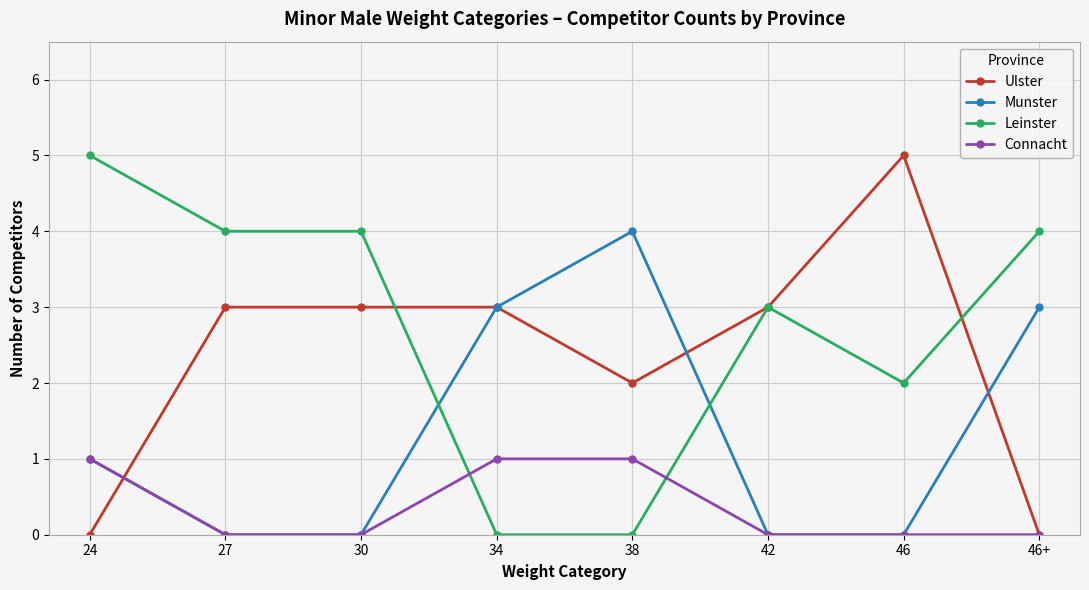

At how many categories does at least one series exceed 0?

8